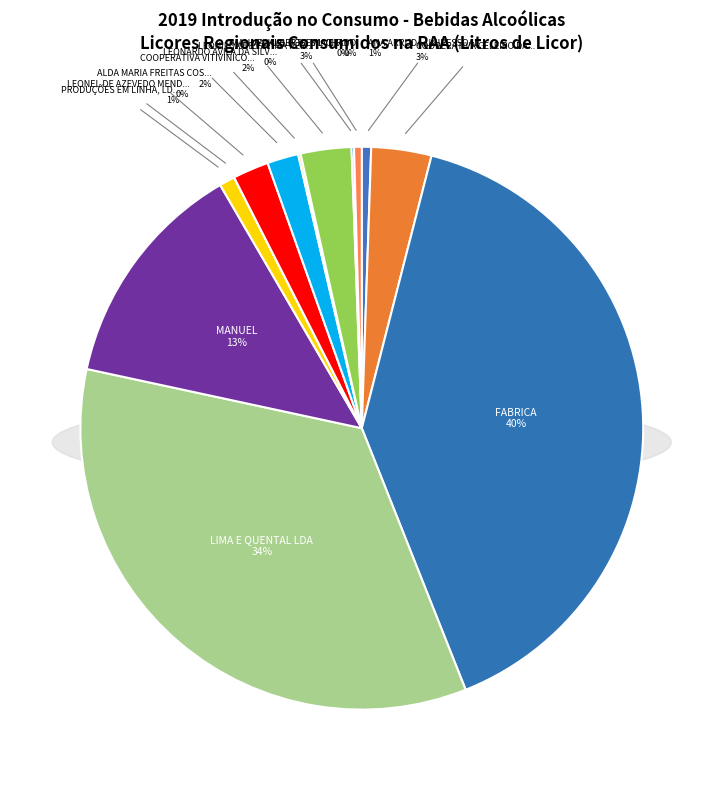

True or false: LIMA E QUENTAL LDA accounts for 44% of the total.

False